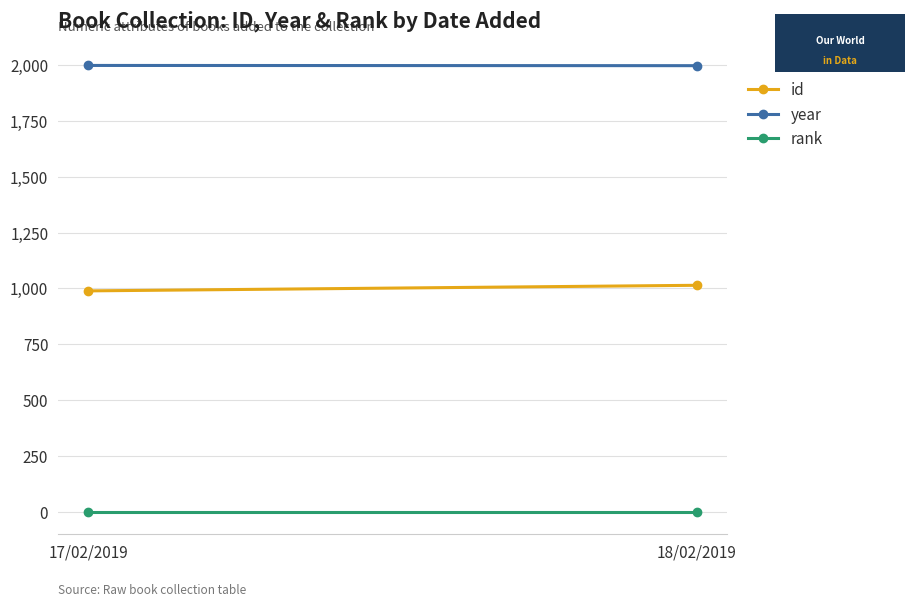

Reading right to left, transcribe all the data shown in this chart.

id: 18/02/2019=1014	17/02/2019=989
year: 18/02/2019=1997	17/02/2019=1998
rank: 18/02/2019=1	17/02/2019=1